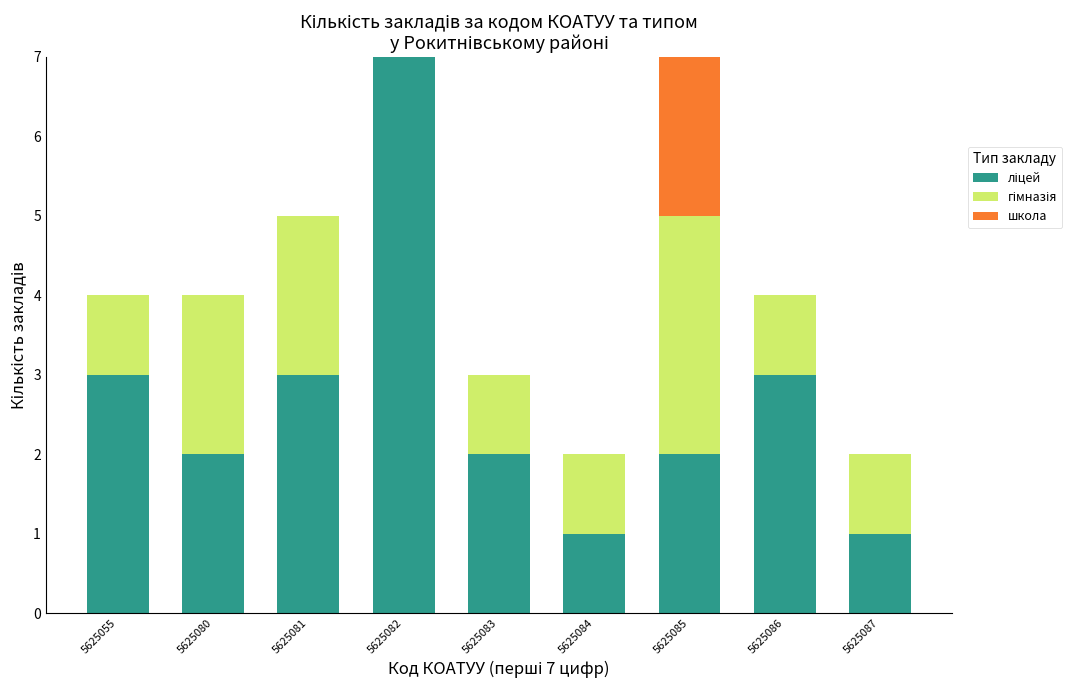

What is the total value across all series at 5625080?

4